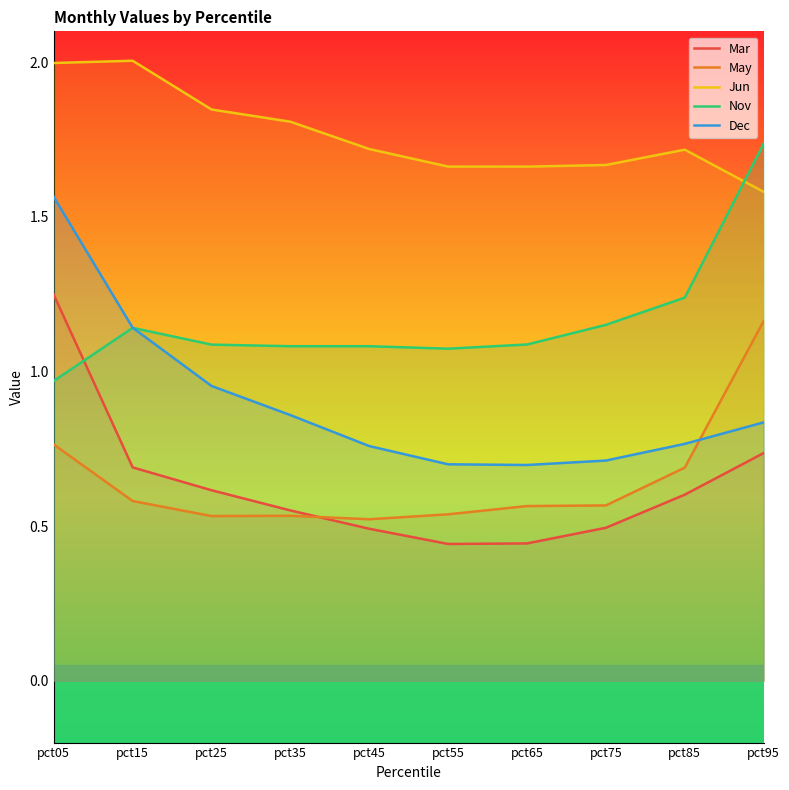

Where is Mar nearest to the value 0?

pct55